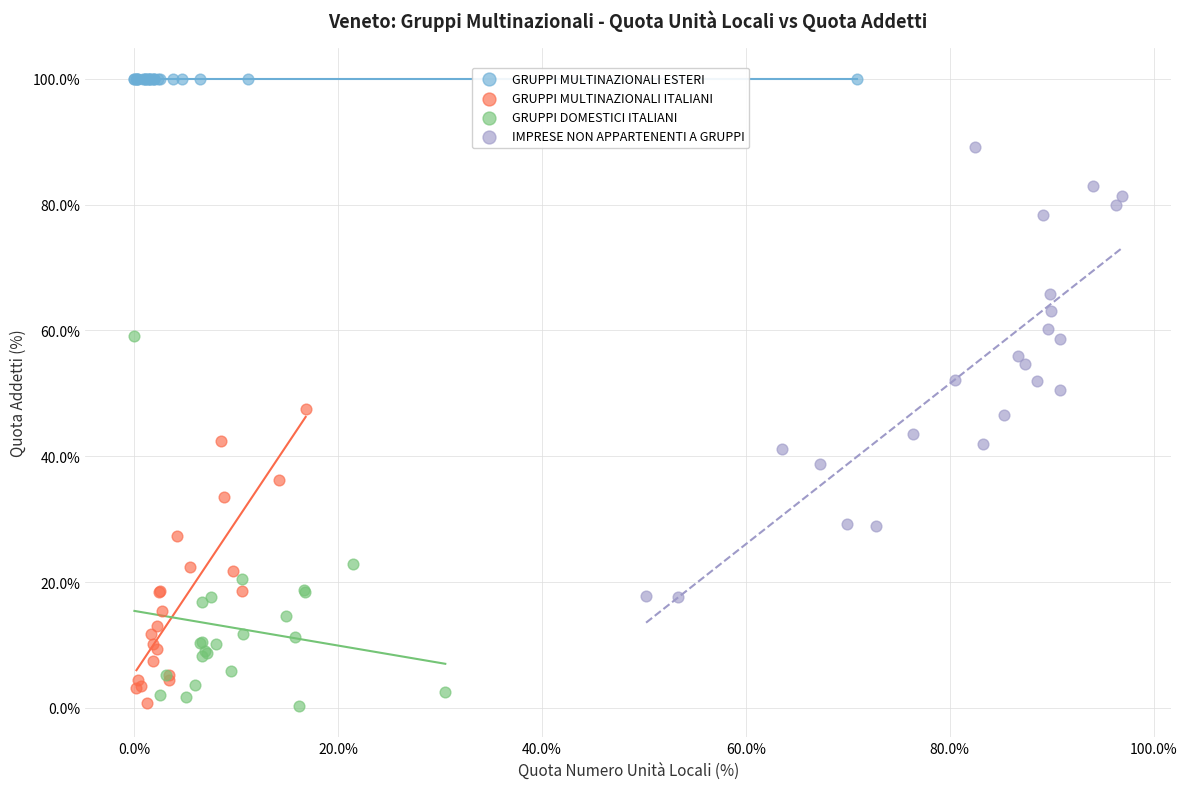

Which series reaches the maximum Y coordinate?

GRUPPI MULTINAZIONALI ESTERI